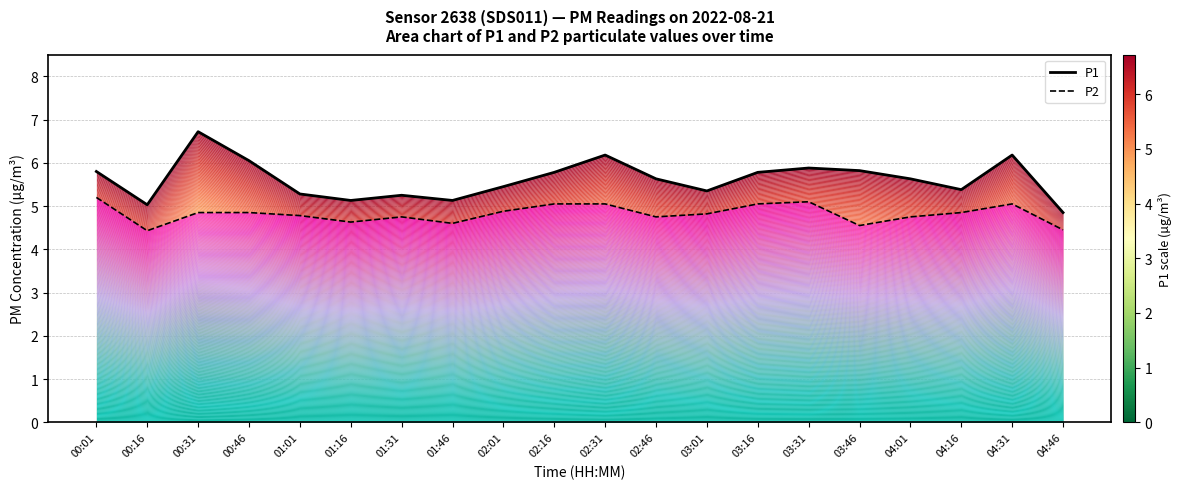

True or false: P2 has a value of 8.3 at 02:16.

False